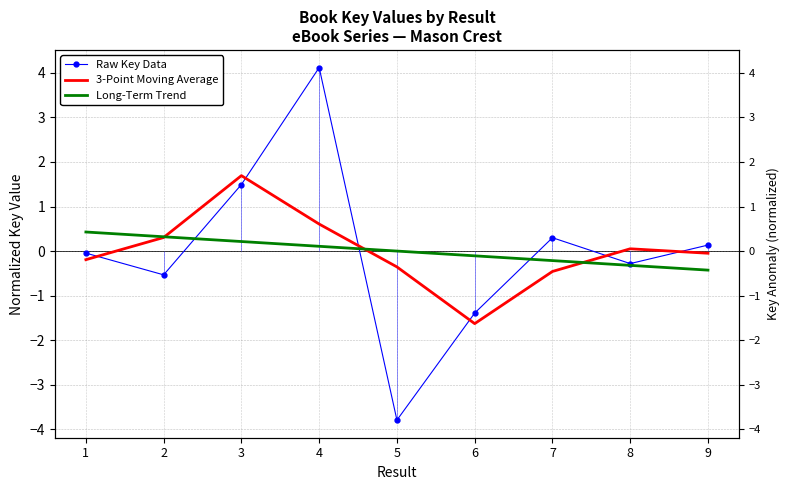

True or false: 3-Point Moving Average has a value of -0.2 at 1.

True